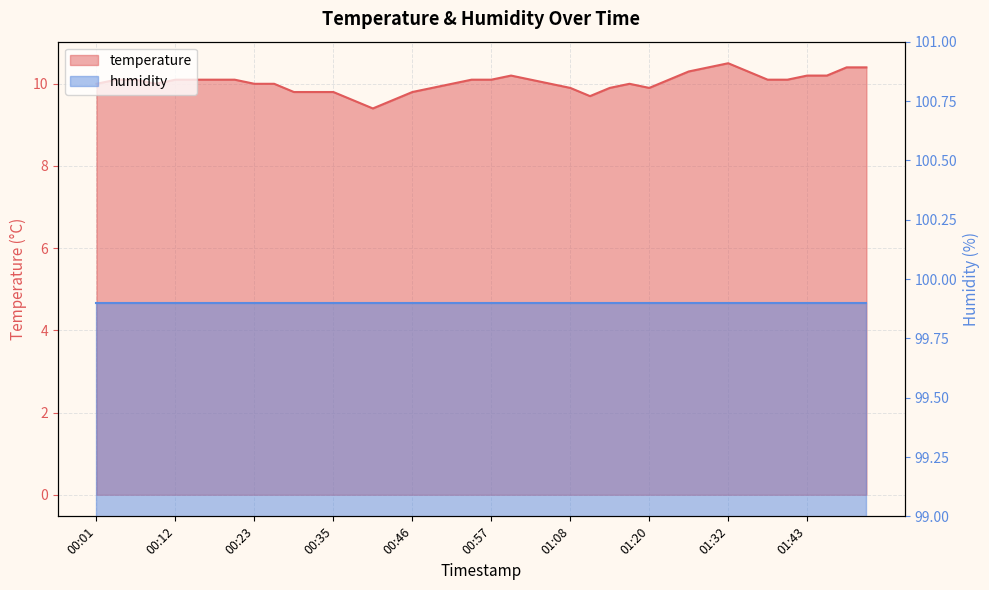

What is the ratio of the value at 00:51 to the value at 01:46?

1.0